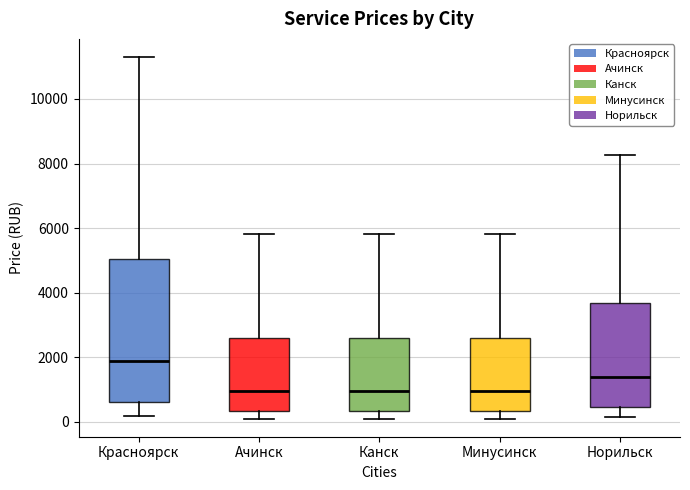

Where is the lower edge of the box for Ачинск on the y-axis? The values are not printed on the chart, so give them approximately, as read against the axis.

400